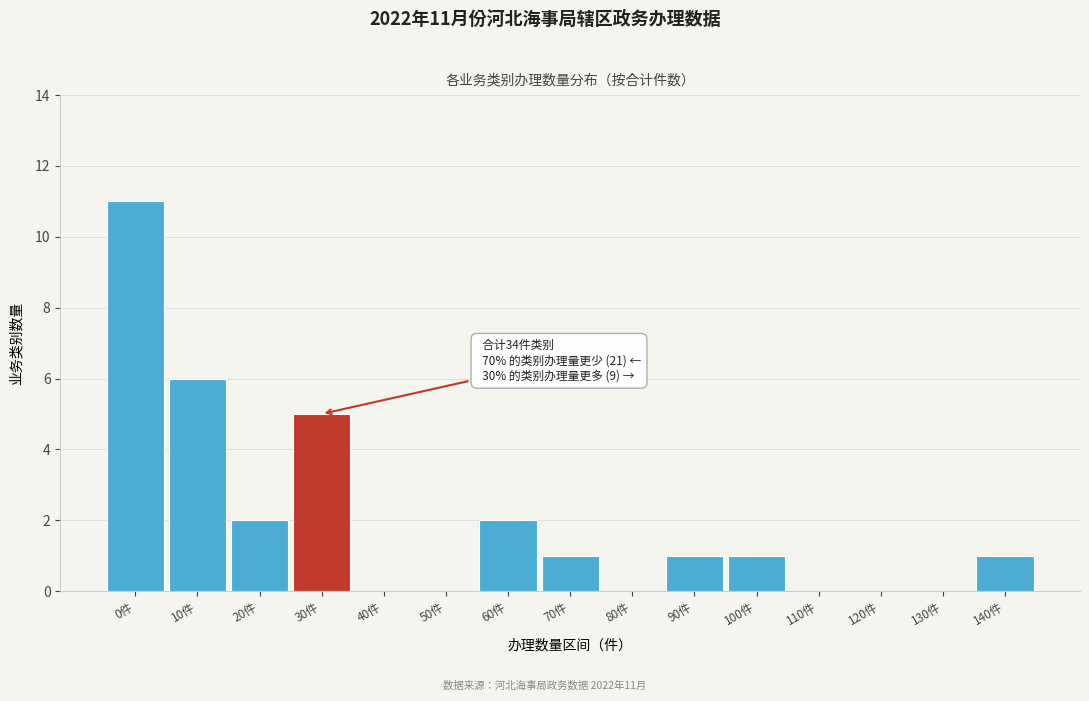

Reading left to right, extract all data points from this chart.

0件=11	10件=6	20件=2	30件=5	40件=0	50件=0	60件=2	70件=1	80件=0	90件=1	100件=1	110件=0	120件=0	130件=0	140件=1